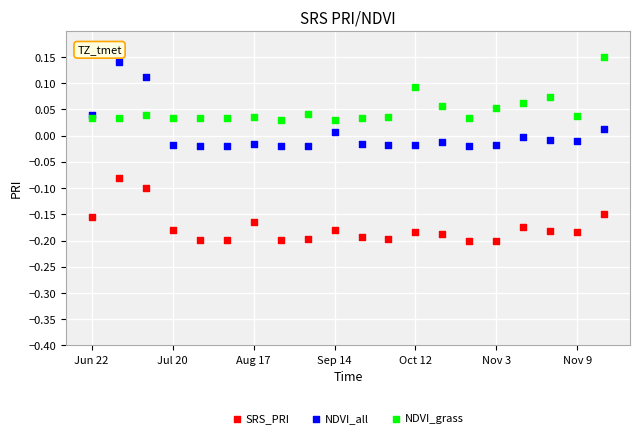

Which series has the largest Y range (max minus min)?

NDVI_all